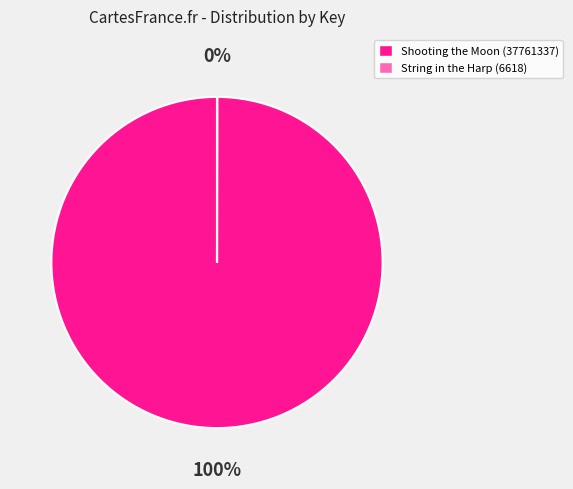

What percentage is the Shooting the Moon (37761337) slice, to the nearest percent?

100%